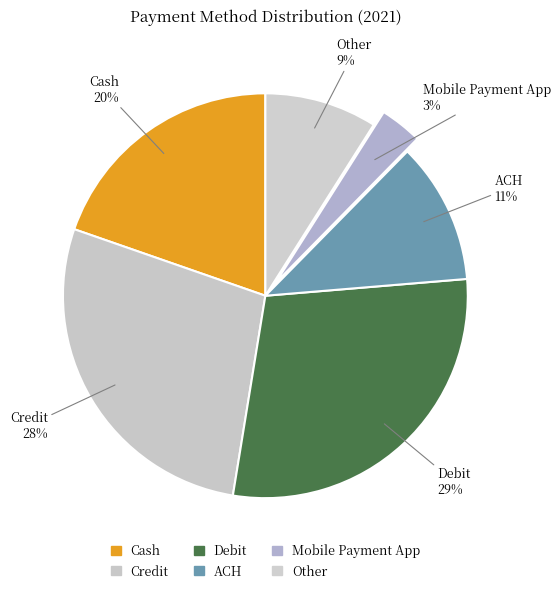

Which slice is the smallest?

Mobile Payment App